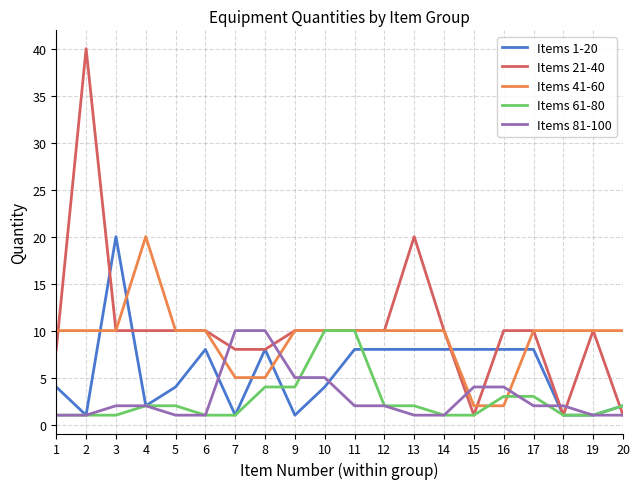

Reading left to right, transcribe all the data shown in this chart.

Items 1-20: 1=4	2=1	3=20	4=2	5=4	6=8	7=1	8=8	9=1	10=4	11=8	12=8	13=8	14=8	15=8	16=8	17=8	18=1	19=1	20=2
Items 21-40: 1=8	2=40	3=10	4=10	5=10	6=10	7=8	8=8	9=10	10=10	11=10	12=10	13=20	14=10	15=1	16=10	17=10	18=1	19=10	20=1
Items 41-60: 1=10	2=10	3=10	4=20	5=10	6=10	7=5	8=5	9=10	10=10	11=10	12=10	13=10	14=10	15=2	16=2	17=10	18=10	19=10	20=10
Items 61-80: 1=1	2=1	3=1	4=2	5=2	6=1	7=1	8=4	9=4	10=10	11=10	12=2	13=2	14=1	15=1	16=3	17=3	18=1	19=1	20=2
Items 81-100: 1=1	2=1	3=2	4=2	5=1	6=1	7=10	8=10	9=5	10=5	11=2	12=2	13=1	14=1	15=4	16=4	17=2	18=2	19=1	20=1